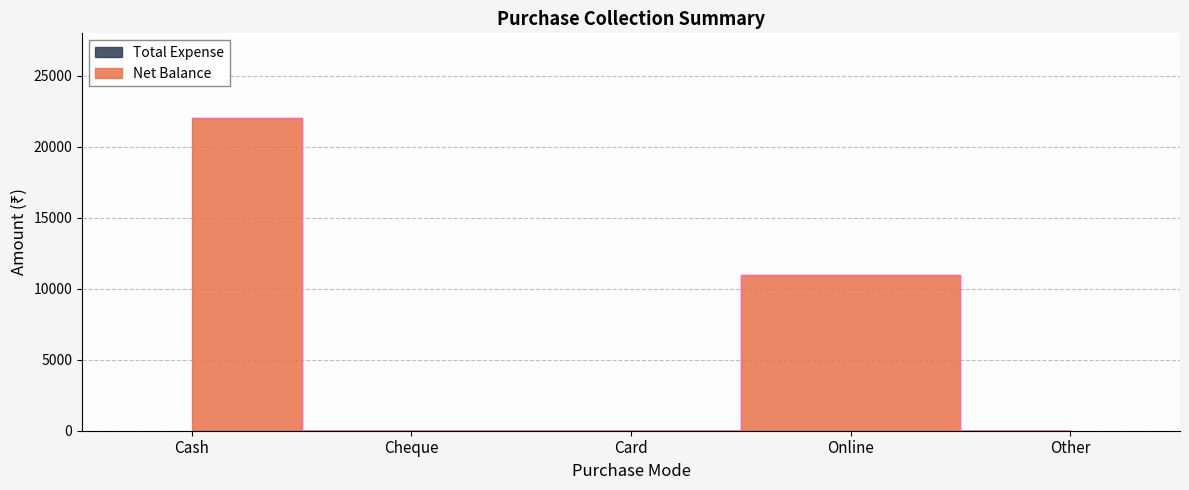

Rank the categories by value from highest to lowest.

Cash, Online, Cheque, Card, Other